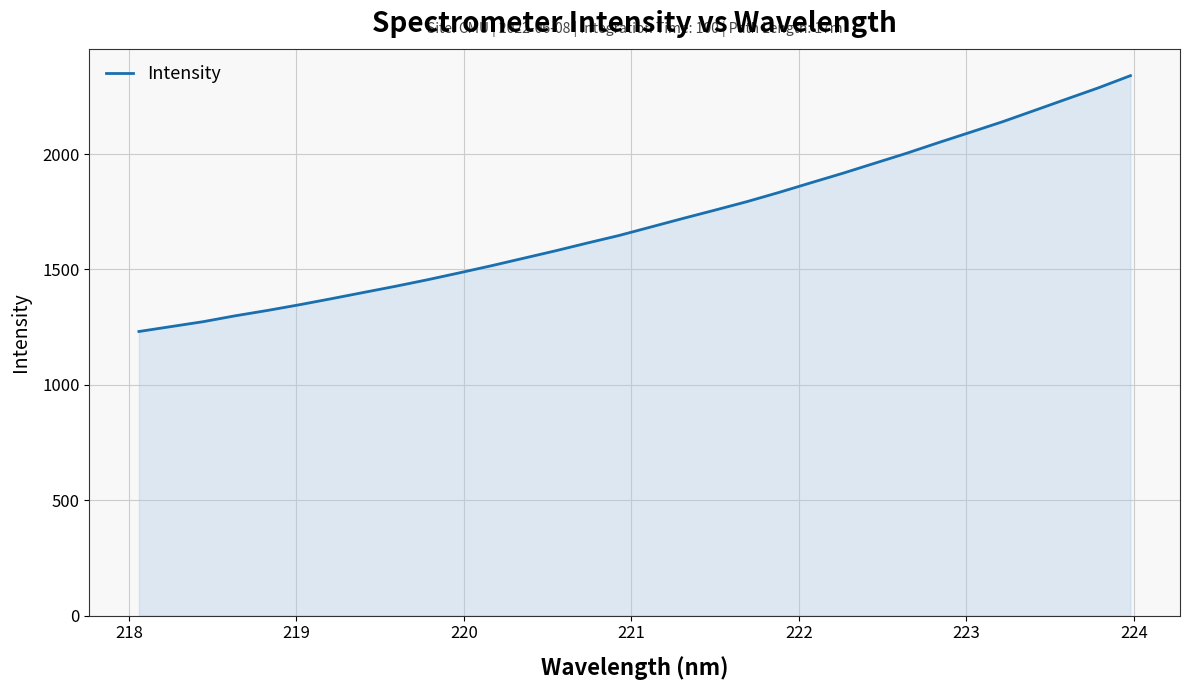

Reading left to right, extract all data points from this chart.

1230.9	1252.2	1273.3	1298.8	1321.8	1346.6	1372.7	1399.7	1426.5	1454.8	1484.8	1515.6	1547.9	1580.2	1614.1	1647.0	1684.0	1721.0	1757.0	1793.8	1833.6	1875.5	1916.8	1960.3	2003.7	2049.9	2094.8	2140.2	2189.1	2238.3	2287.2	2339.8